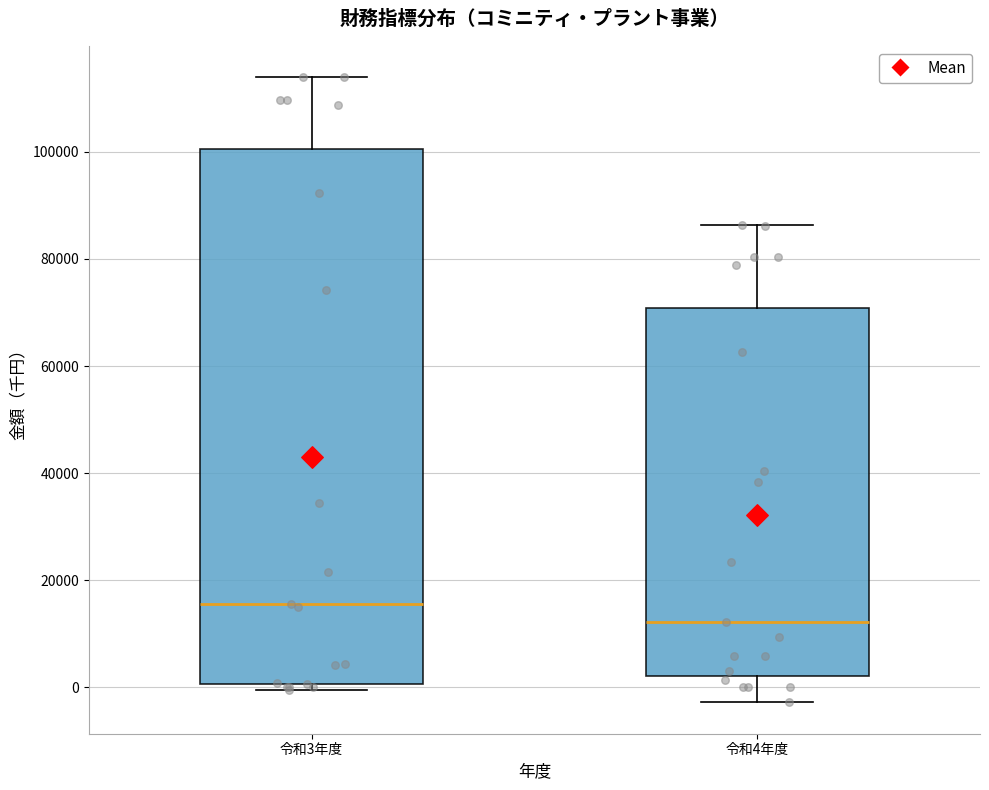

Reading left to right, transcribe this box plot: for each box, give where its median line is, the range the box spans, and where its two whiskers end, as read against the y-axis. The values are not printed on the chart, so give them approximately, as read against the axis.

令和3年度: median 16000, box 0 to 100000, whiskers 0 (just below the box's lower edge) to 114000
令和4年度: median 12000, box 2000 to 70000, whiskers -2000 to 86000